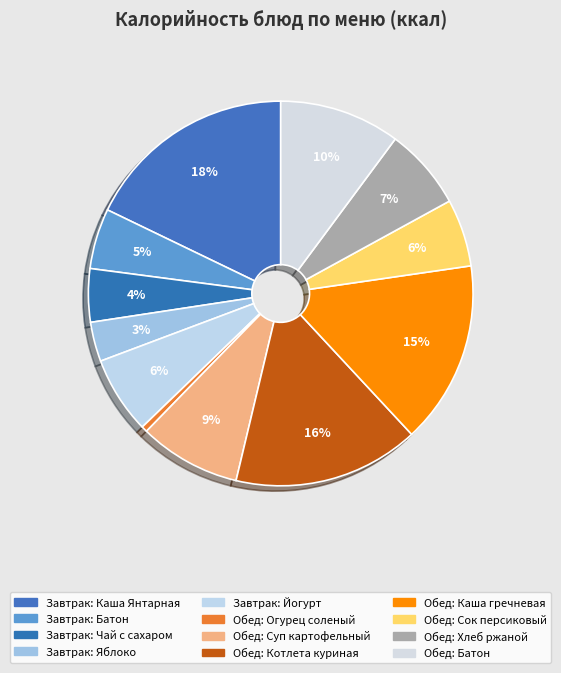

Which category has the smallest portion of the pie?

Обед: Огурец соленый